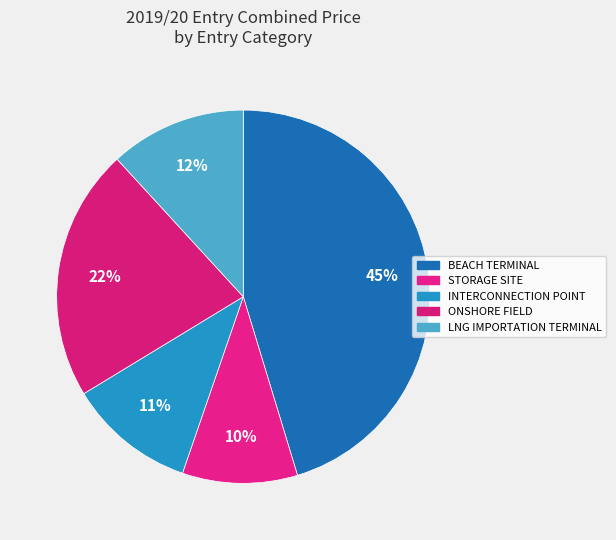

How many segments does this pie chart have?

5